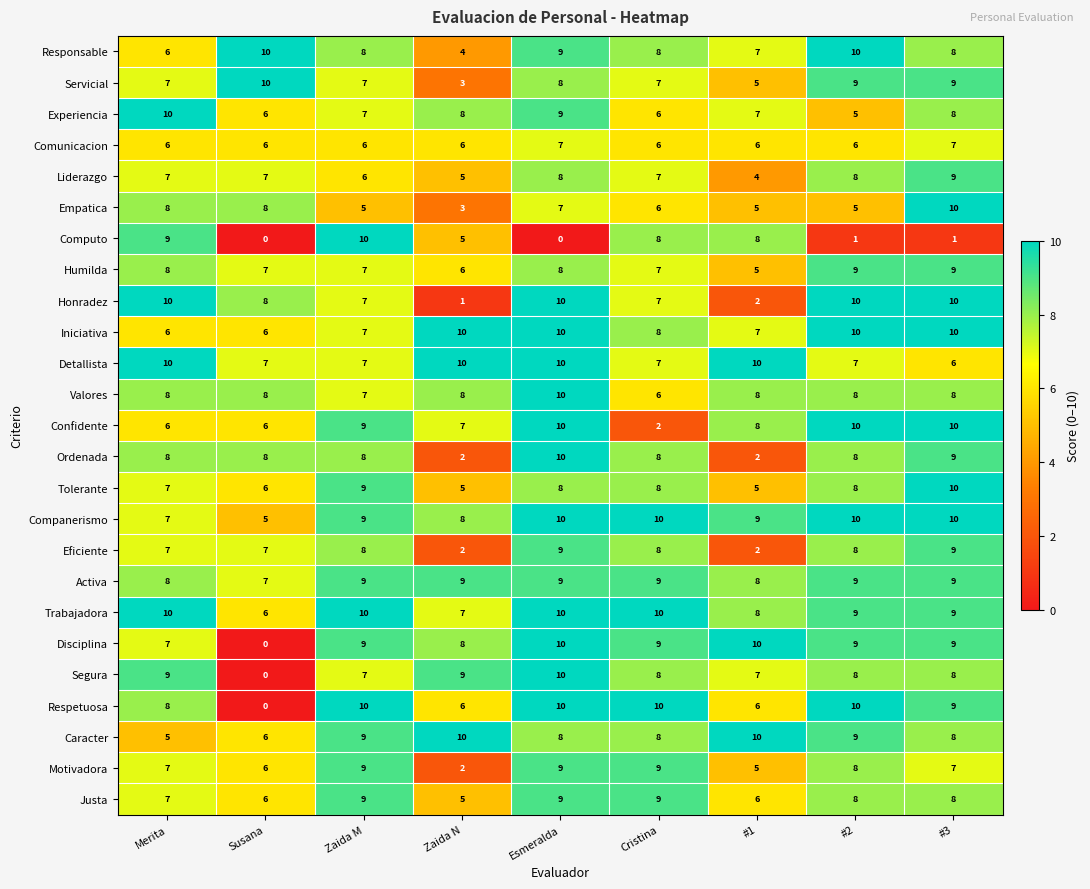

Is it true that Computo equals -5 at Esmeralda?

False